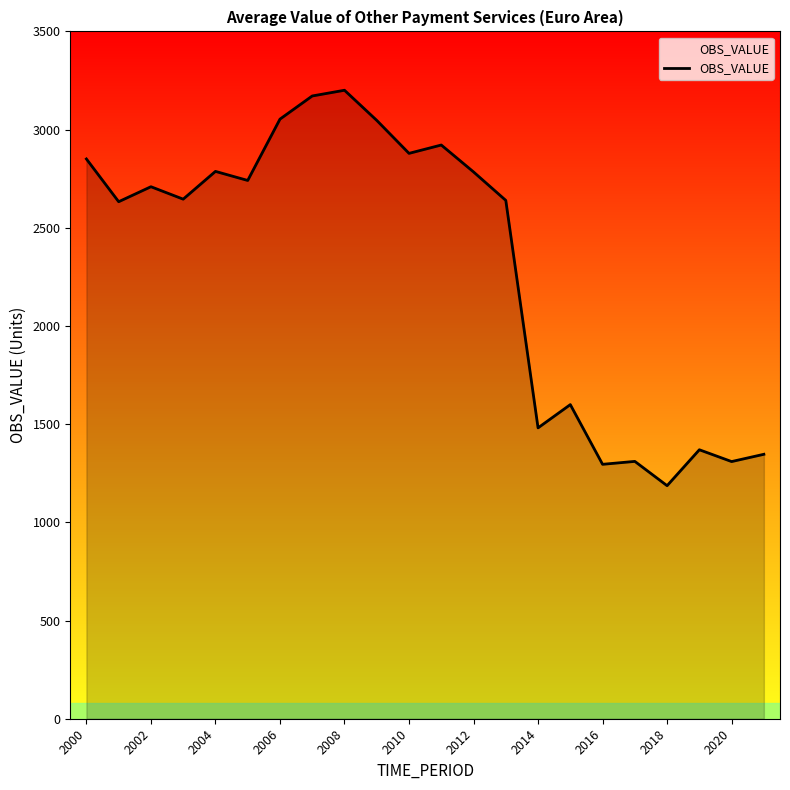

What is the greatest value displayed?

3200.3